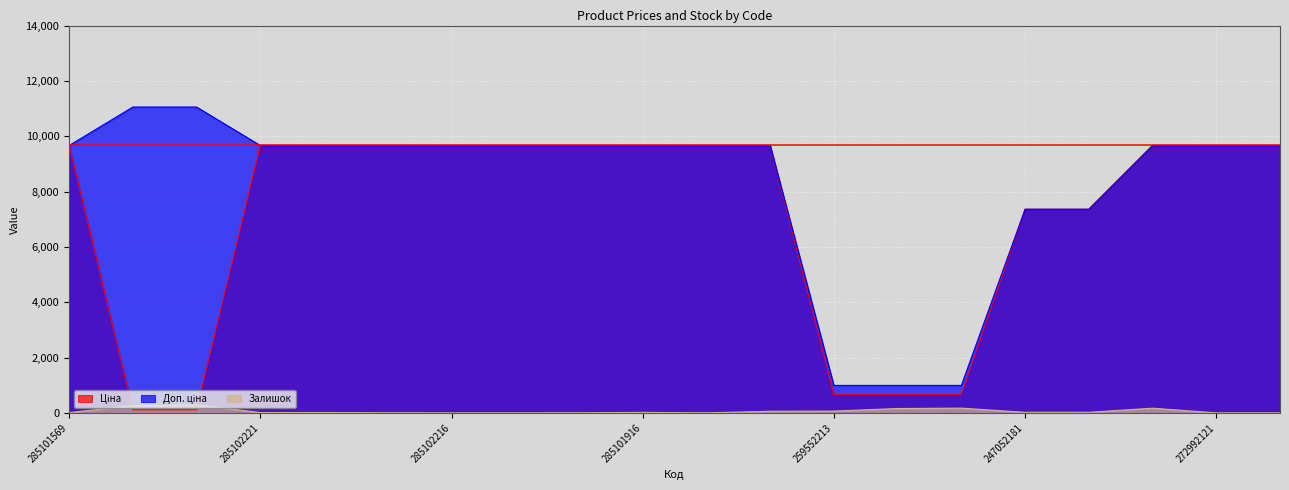

Is the value of Ціна at 285102218 greater than the value of Залишок at 285102120?

Yes